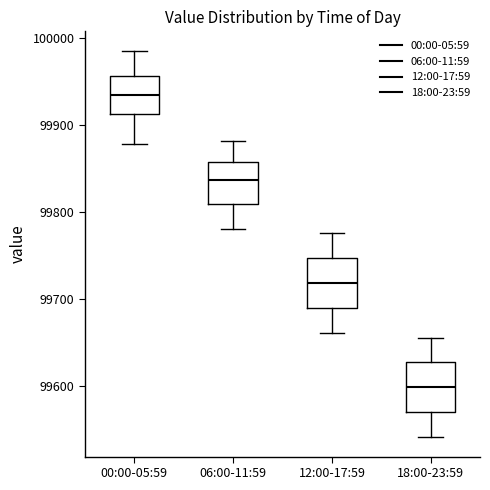

Which box has the highest median line?

00:00-05:59